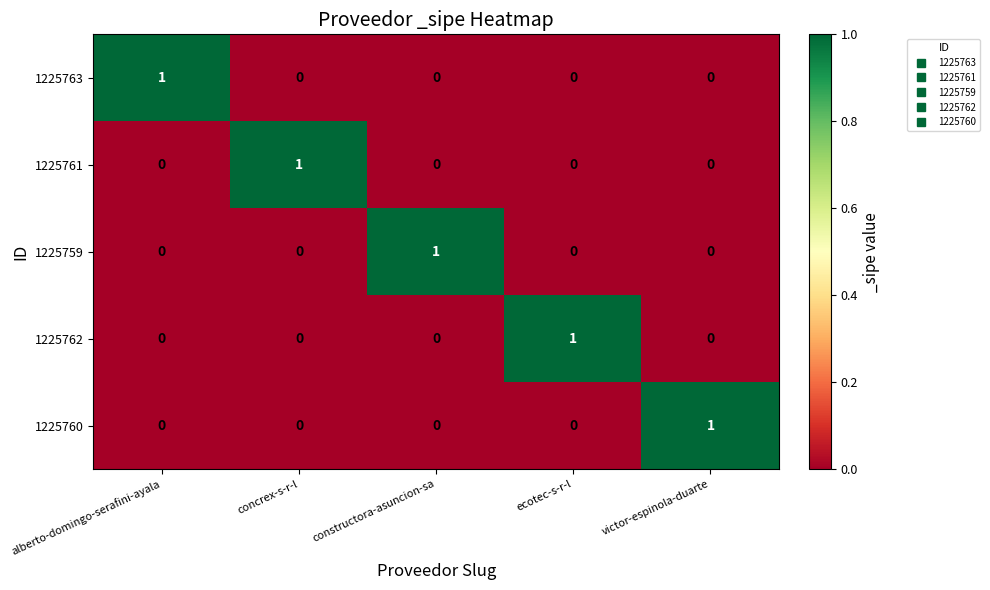

Reading left to right, extract all data points from this chart.

1225763: 1	0	0	0	0
1225761: 0	1	0	0	0
1225759: 0	0	1	0	0
1225762: 0	0	0	1	0
1225760: 0	0	0	0	1